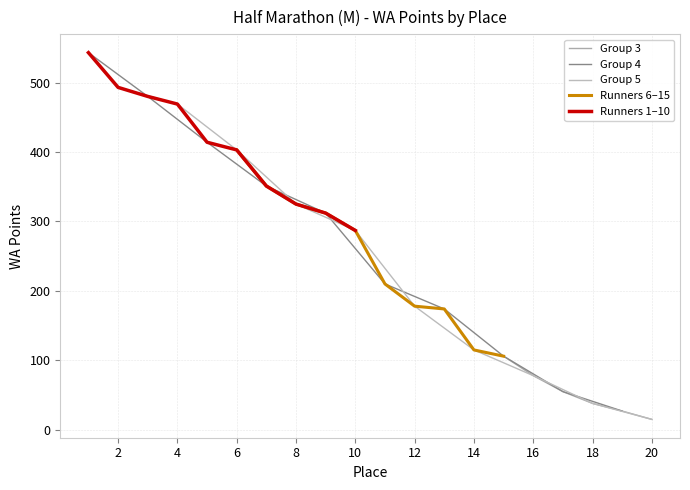

What is the maximum value shown in the chart?

543